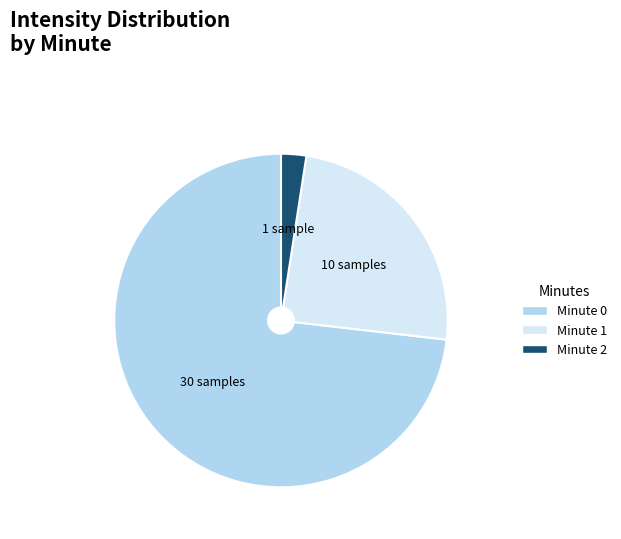

The Minute 0 slice represents 68% of the pie. True or false?

False